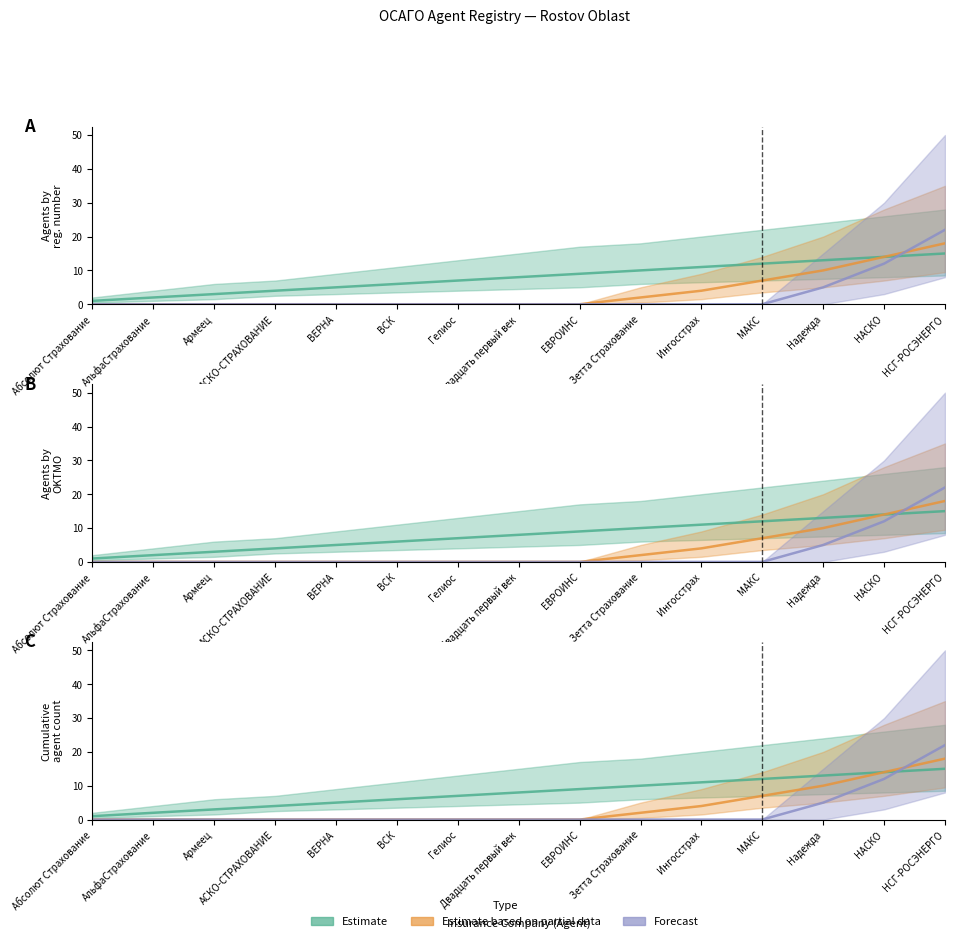

True or false: Forecast has a value of 10 at АСКО-СТРАХОВАНИЕ.

False